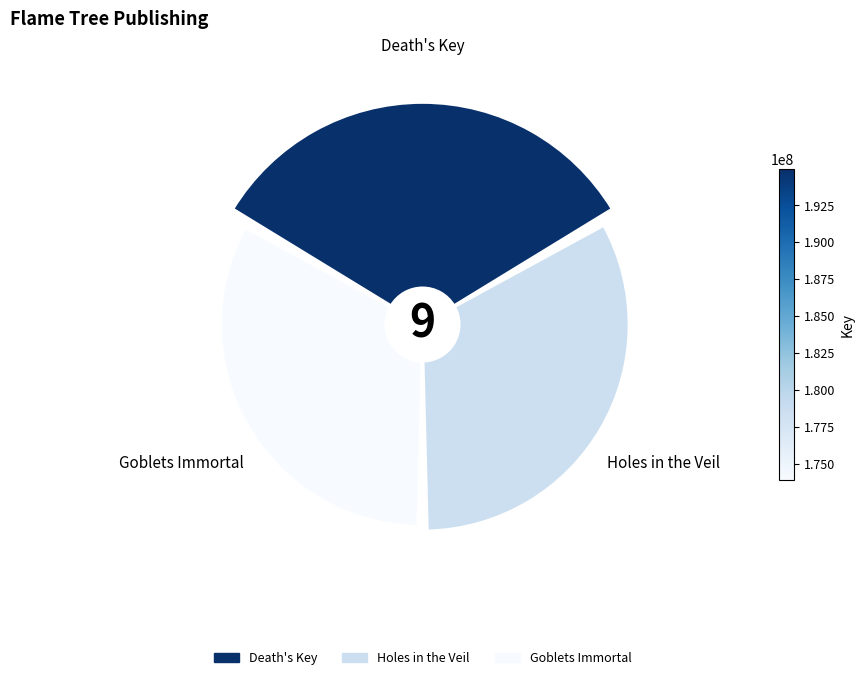

Rank the categories by value from lowest to highest.

Goblets Immortal, Holes in the Veil, Death's Key